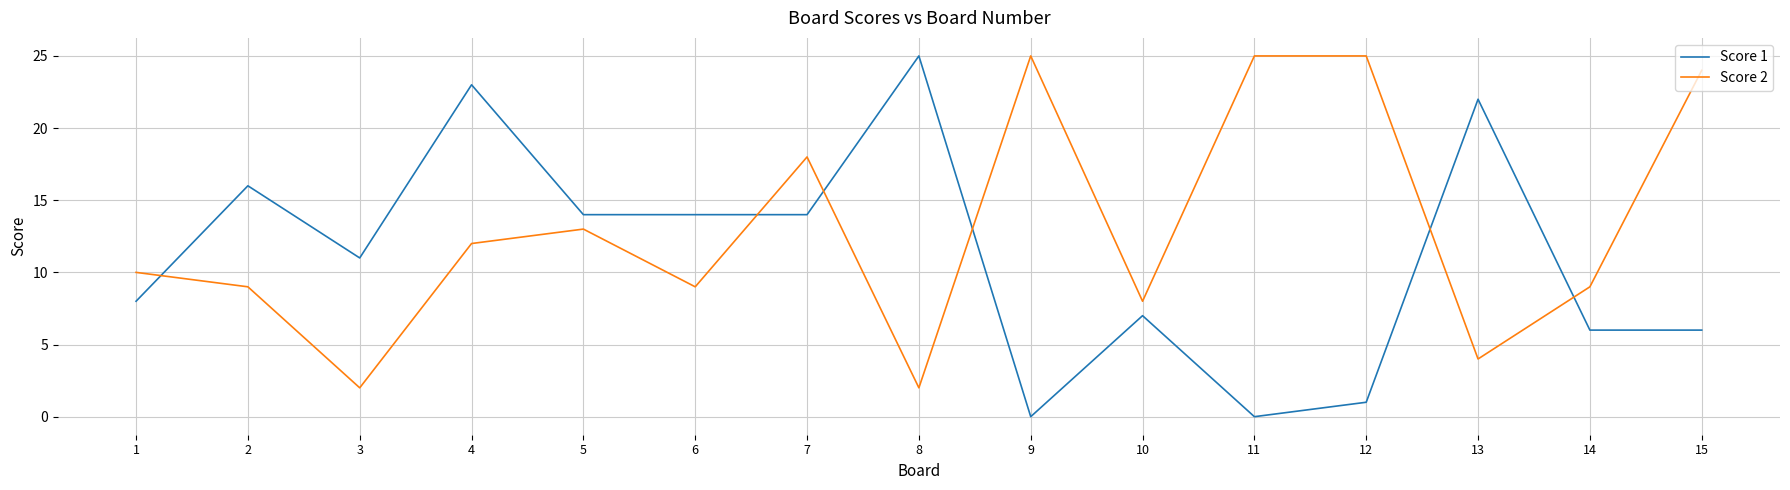

Where is the first local maximum for Score 1?

2